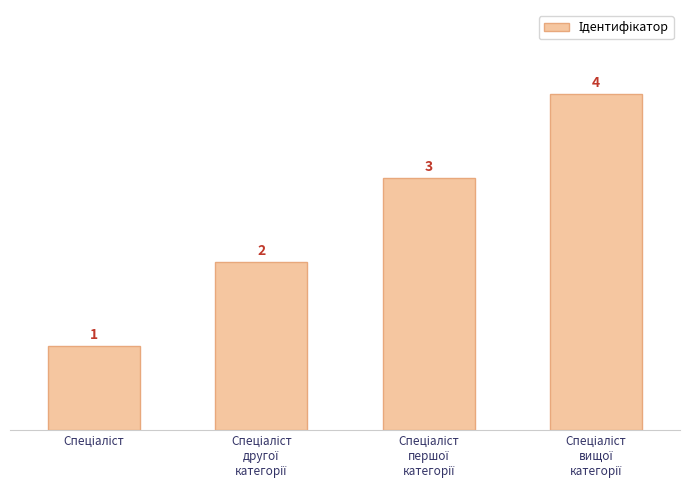

What is the smallest value displayed?

1